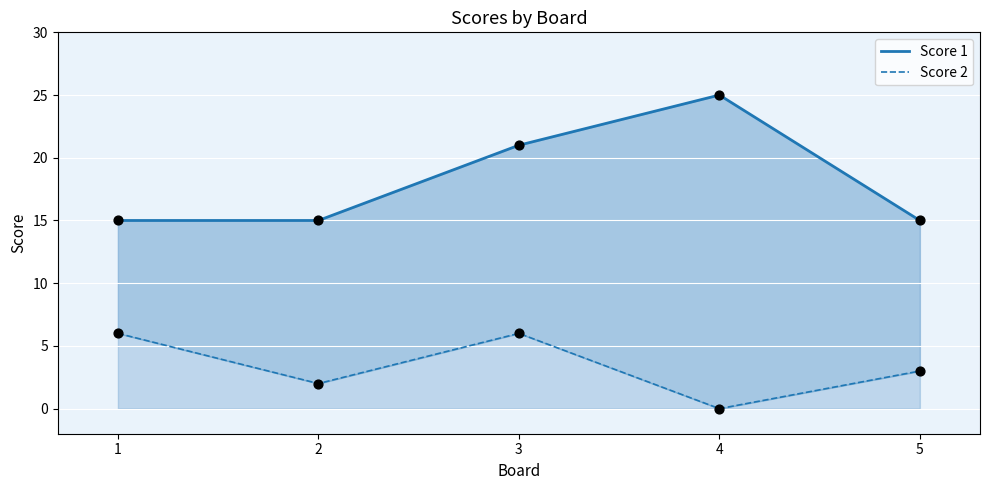

At how many categories does at least one series exceed 19?

2